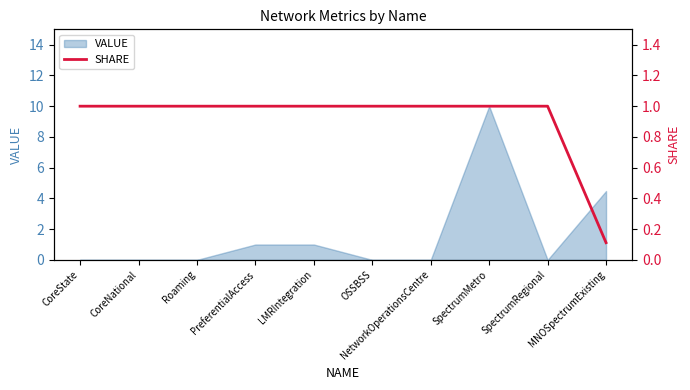

What is the label of the 8th point from the left?

SpectrumMetro